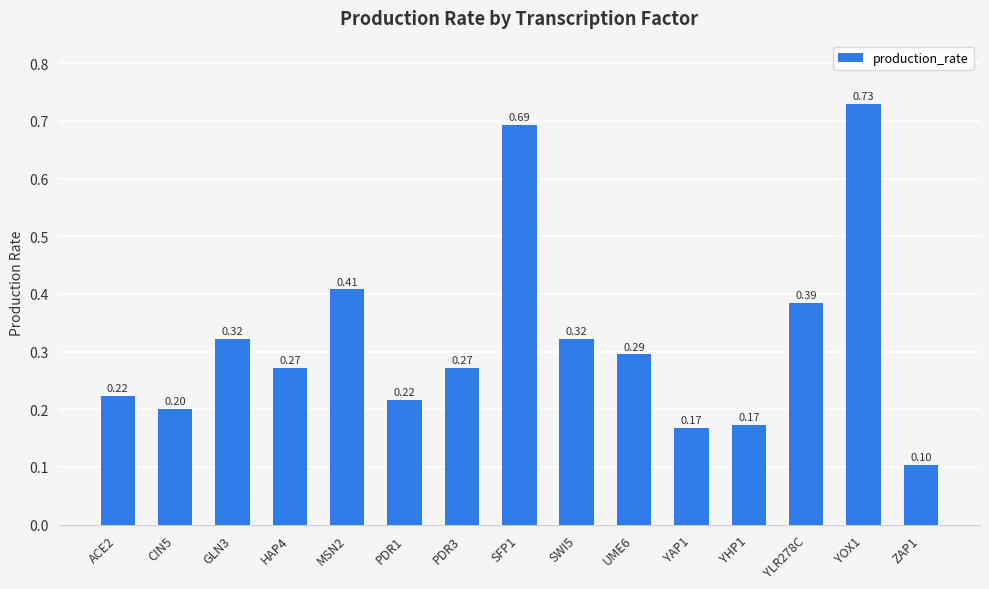

What is the change in value from SFP1 to YAP1?

-0.5